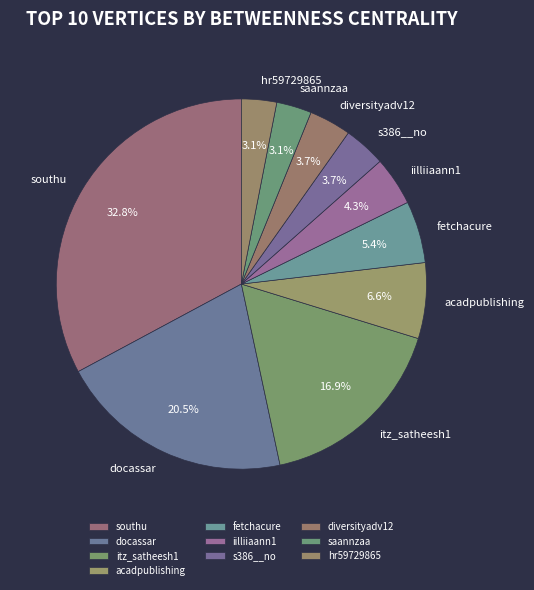

What percentage is the s386__no slice, to the nearest percent?

4%